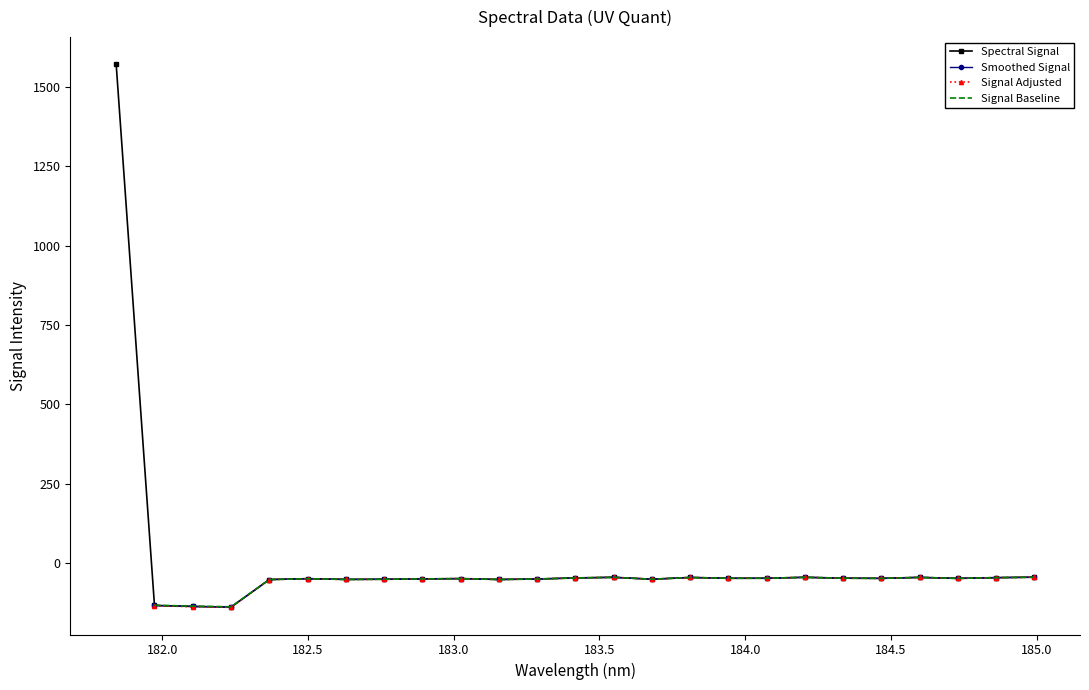

At which label does the data first exceed -48?

181.8418